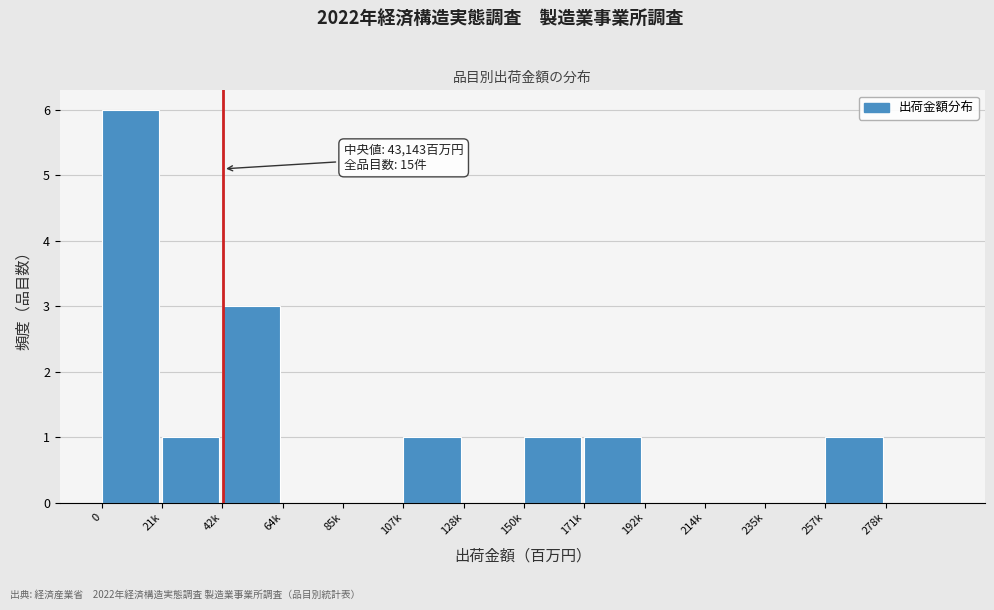

Reading left to right, what are all the values shown in this chart?

0=6	21k=1	42k=3	64k=0	85k=0	107k=1	128k=0	150k=1	171k=1	192k=0	214k=0	235k=0	257k=1	278k=0